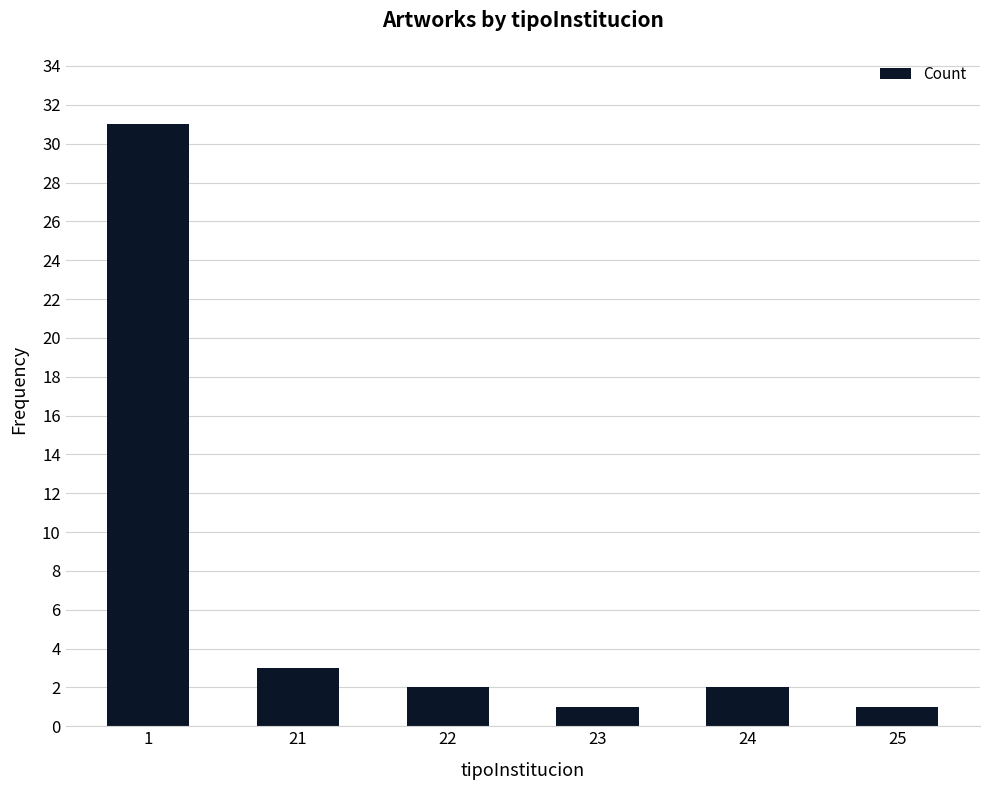

Are the bars grouped side by side (vs. stacked)?

No